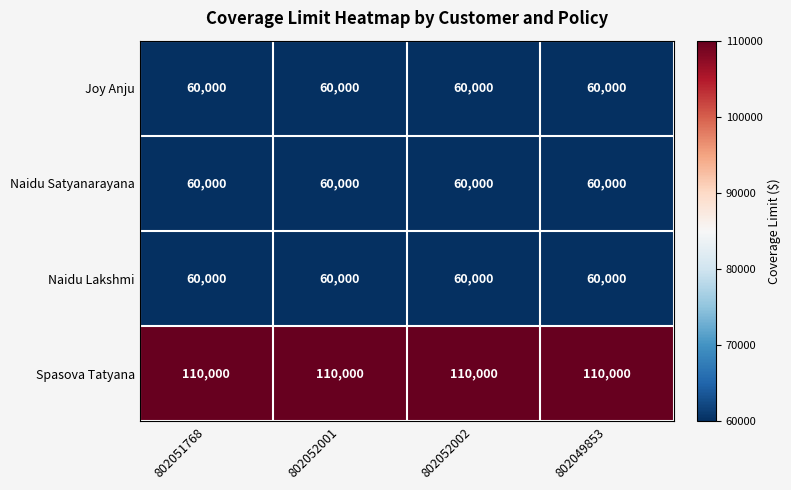

Is it true that Spasova Tatyana equals 110000 at 802051768?

True